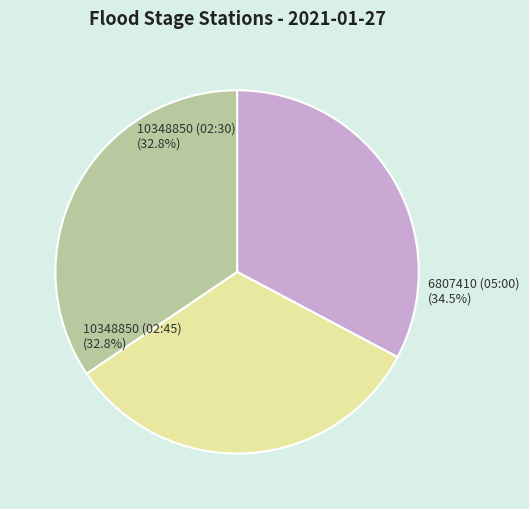

Rank the categories by value from highest to lowest.

6807410 (05:00), 10348850 (02:30), 10348850 (02:45)